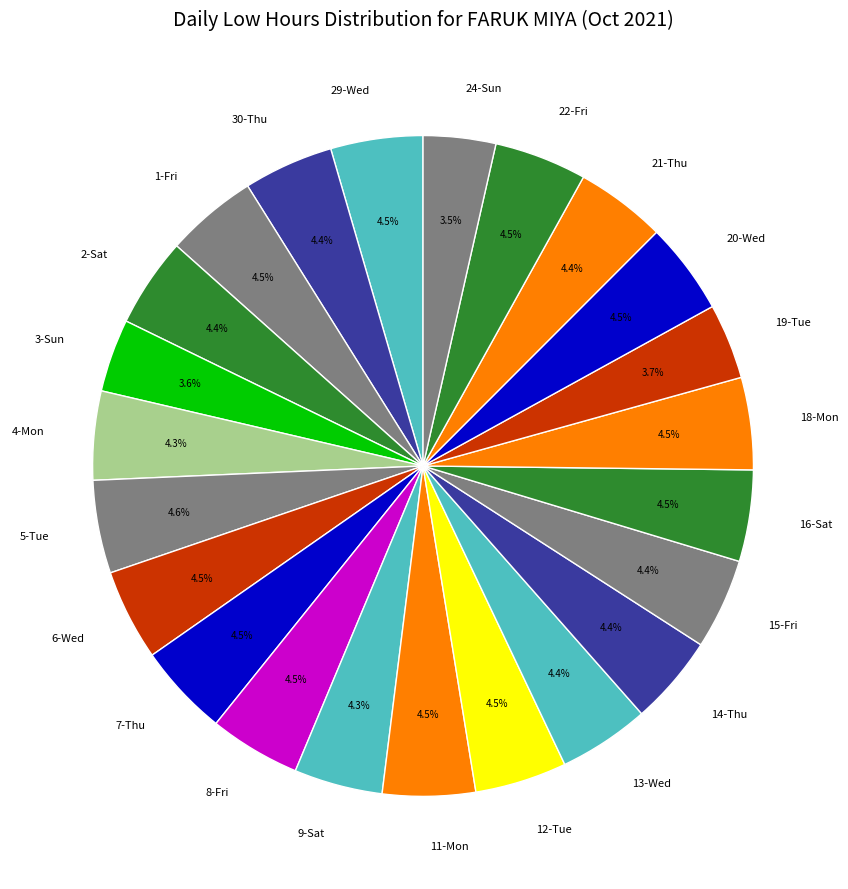

What portion of the pie excludes 3-Sun?

96.4%